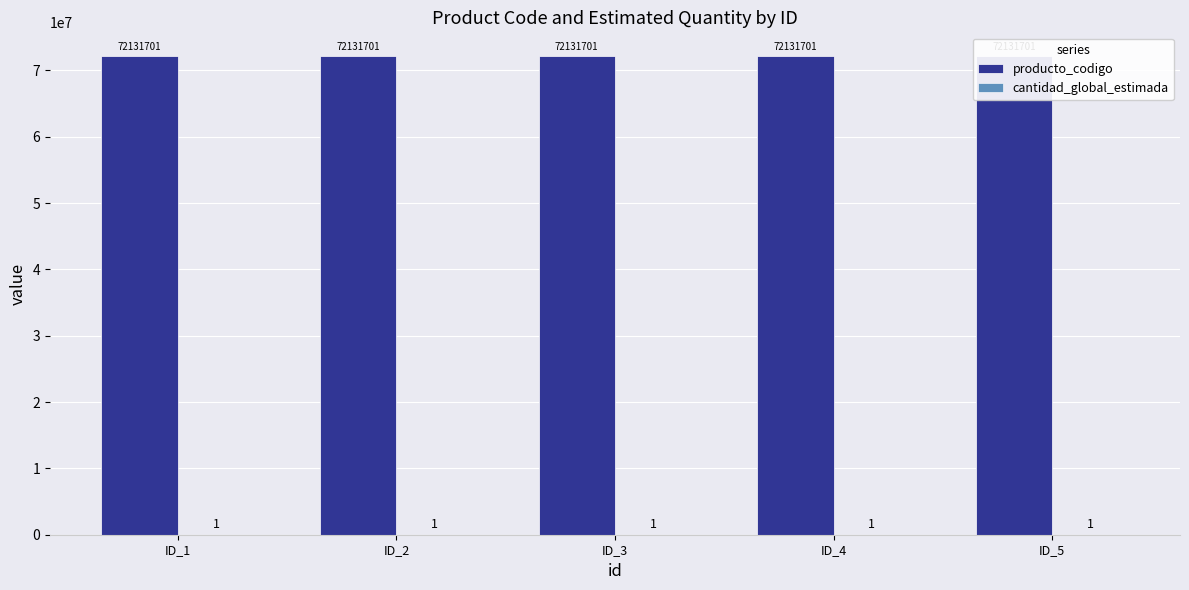

Reading right to left, transcribe all the data shown in this chart.

producto_codigo: ID_5=72131701	ID_4=72131701	ID_3=72131701	ID_2=72131701	ID_1=72131701
cantidad_global_estimada: ID_5=1	ID_4=1	ID_3=1	ID_2=1	ID_1=1